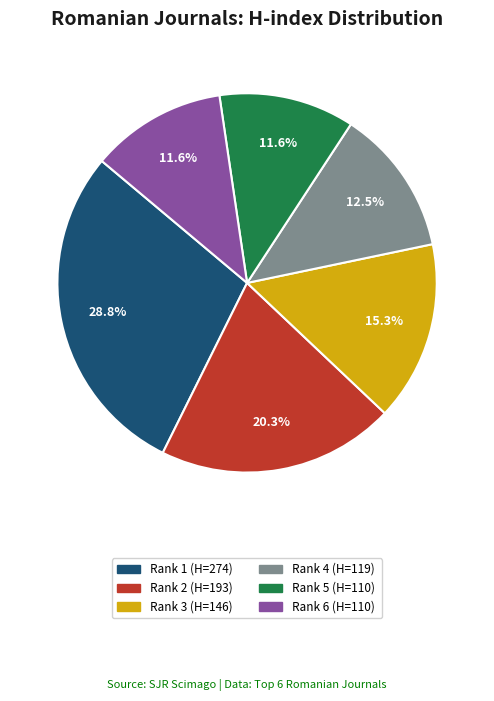

Is there any slice that represents more than half of the pie?

No